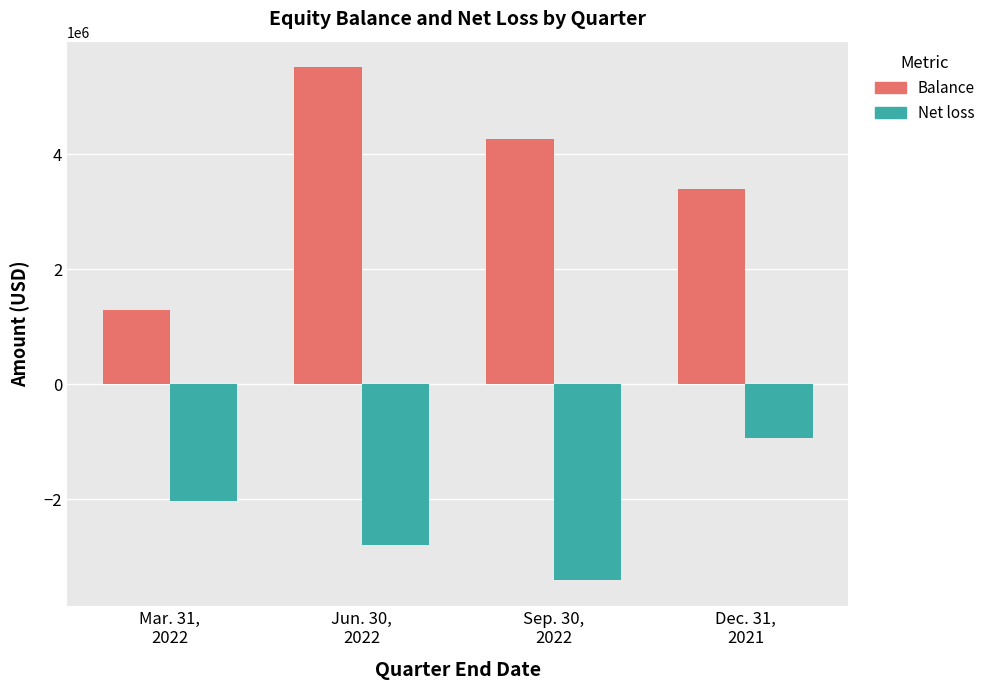

Reading right to left, list all the values displayed in this chart.

Balance: 3397000	4266000	5509000	1282000
Net loss: -942000	-3403000	-2801000	-2036000